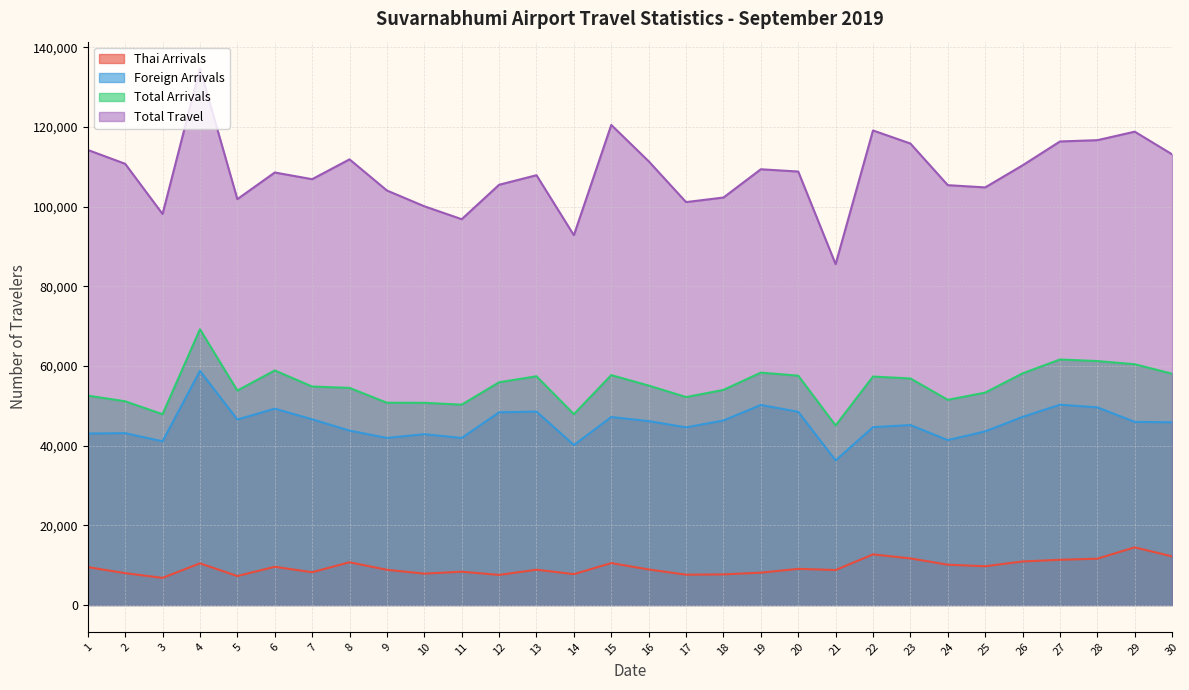

At which category does Total Travel reach its first local valley?

3